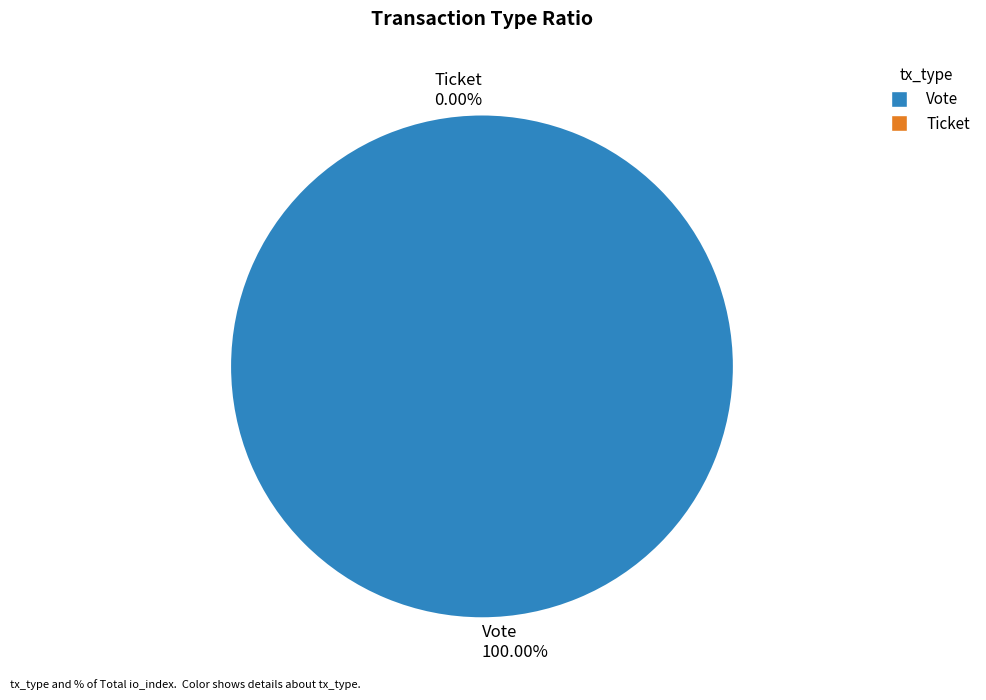

Combined, do Ticket and Vote account for over 50%?

Yes